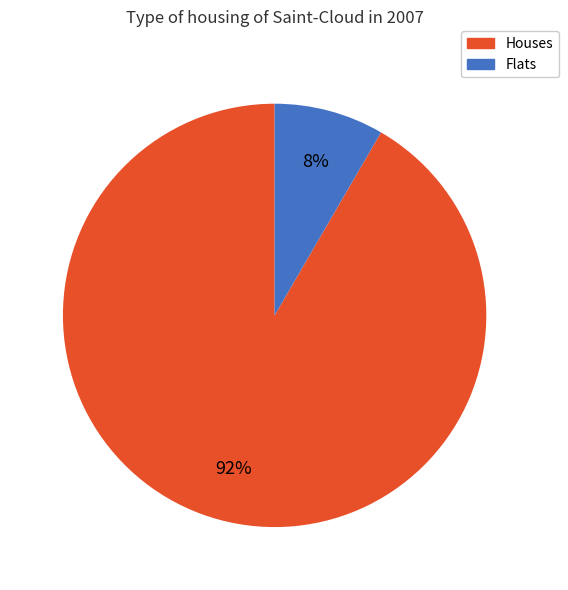

To the nearest percent, what is the average slice percentage?

50%